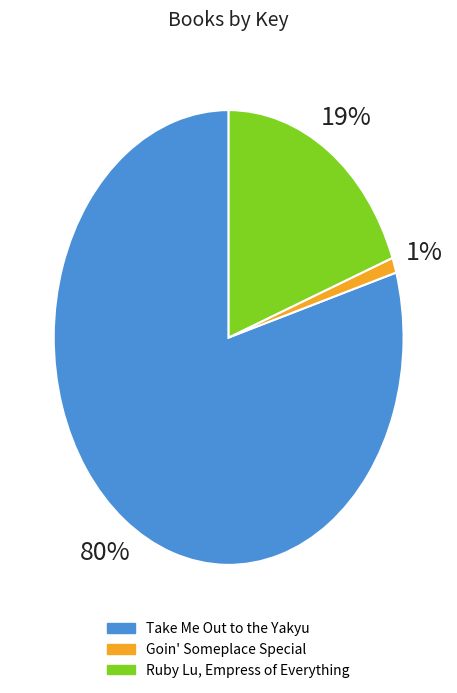

Between Take Me Out to the Yakyu and Goin' Someplace Special, which is larger?

Take Me Out to the Yakyu